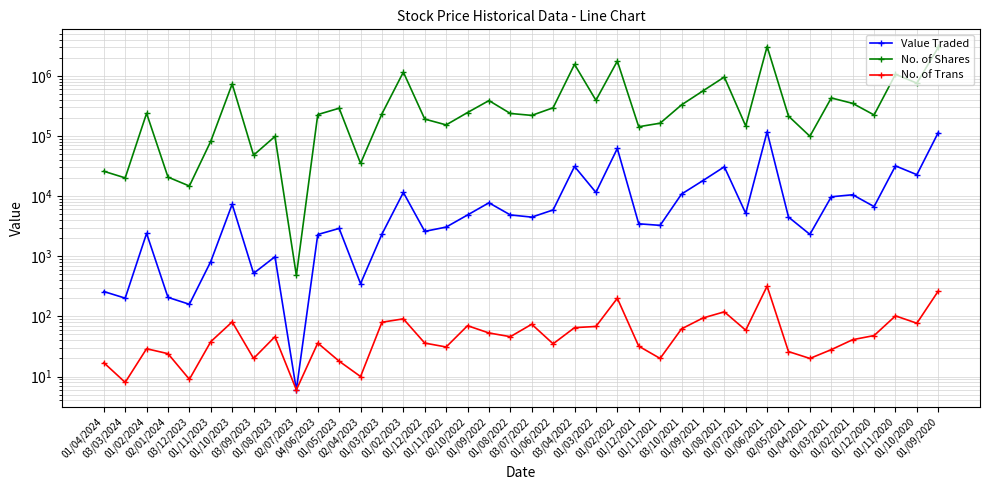

What is the difference between the maximum and second lowest values in the No. of Trans series?

310